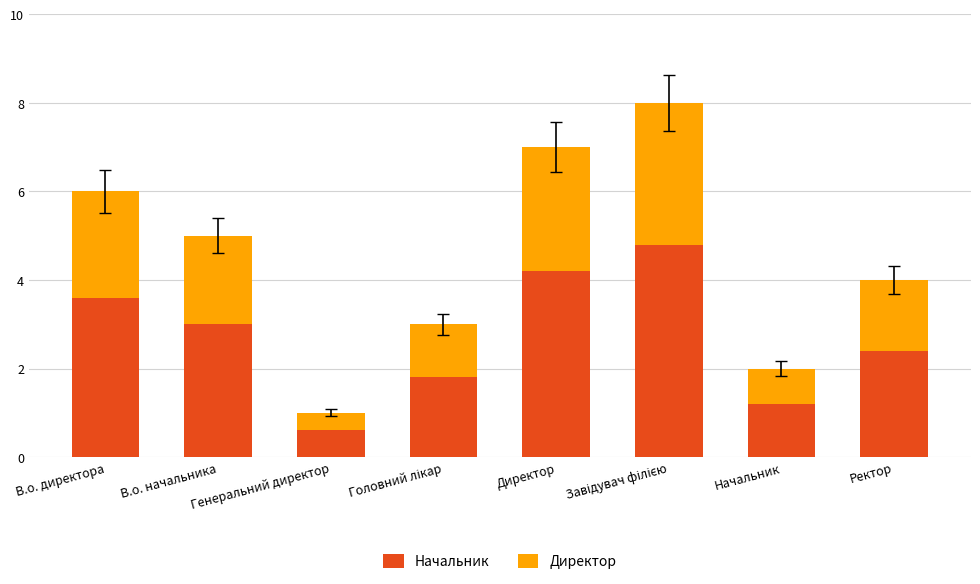

At which label does Начальник reach its minimum?

Генеральний директор